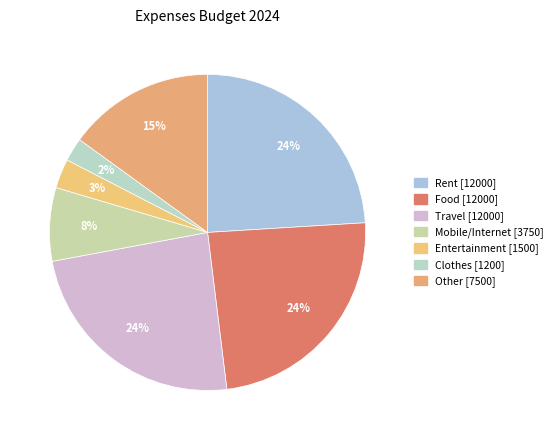

Count the number of slices in the pie.

7